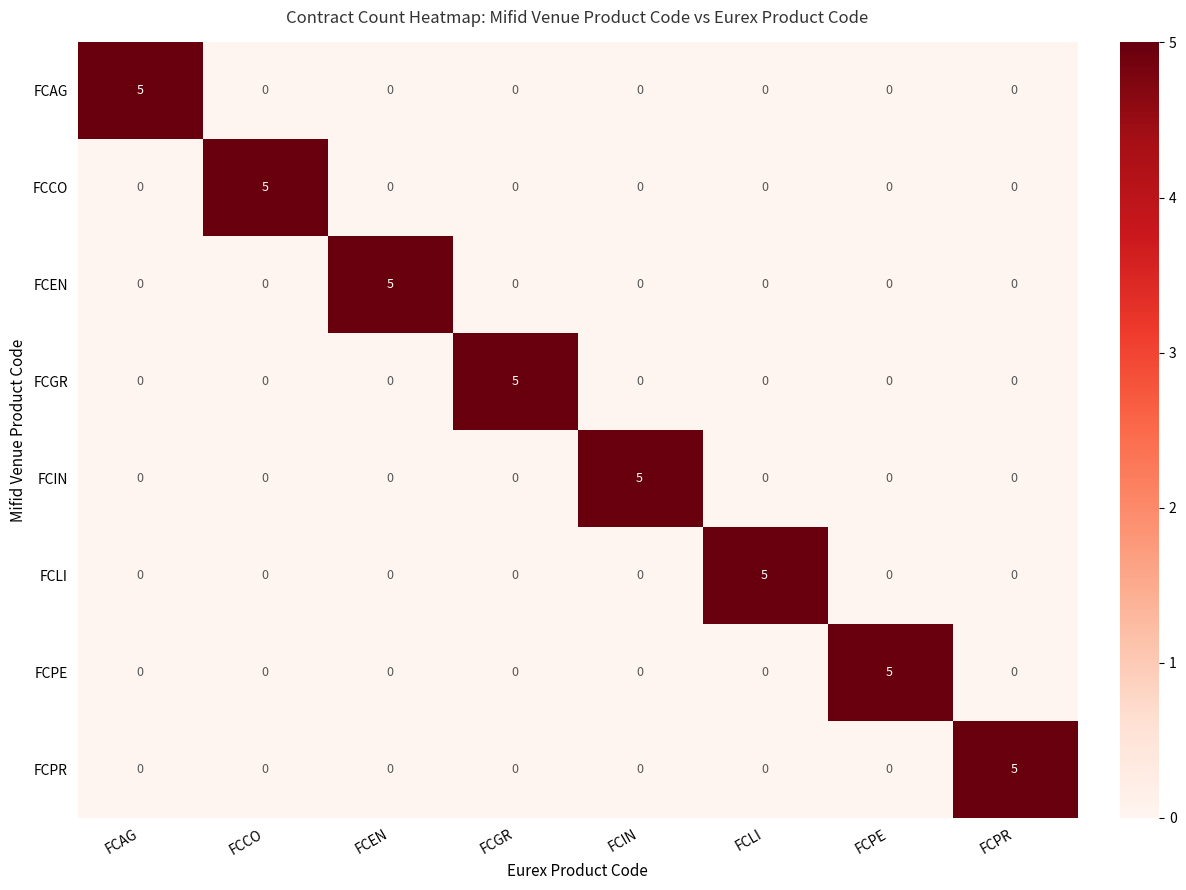

What is the total value across all series at FCPR?

5